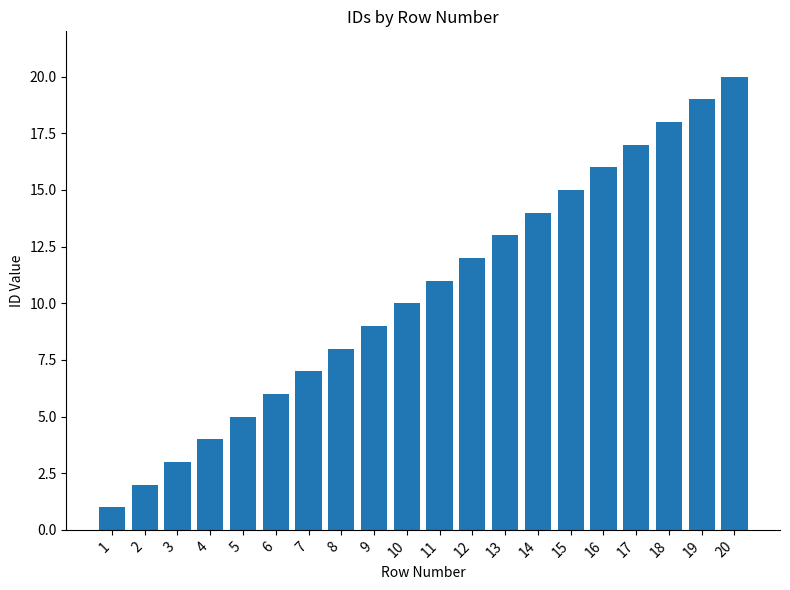

Reading left to right, extract all data points from this chart.

1	2	3	4	5	6	7	8	9	10	11	12	13	14	15	16	17	18	19	20